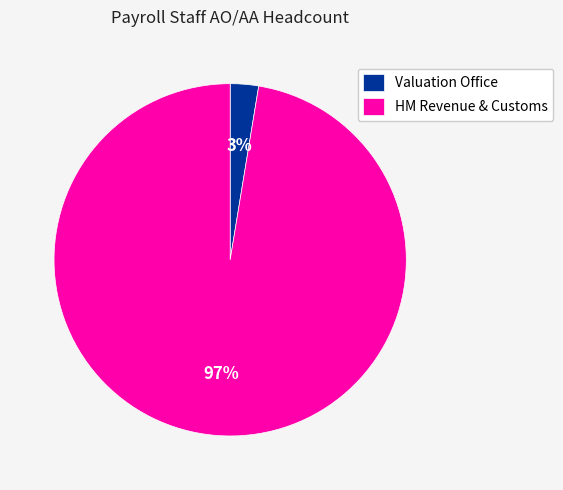

What percentage is the HM Revenue & Customs slice, to the nearest percent?

97%